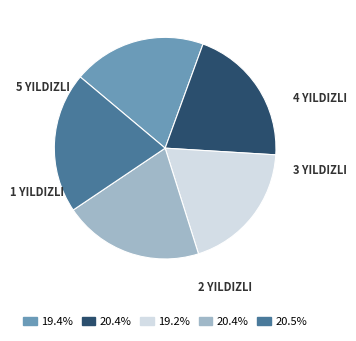

Does any single category account for the majority?

No